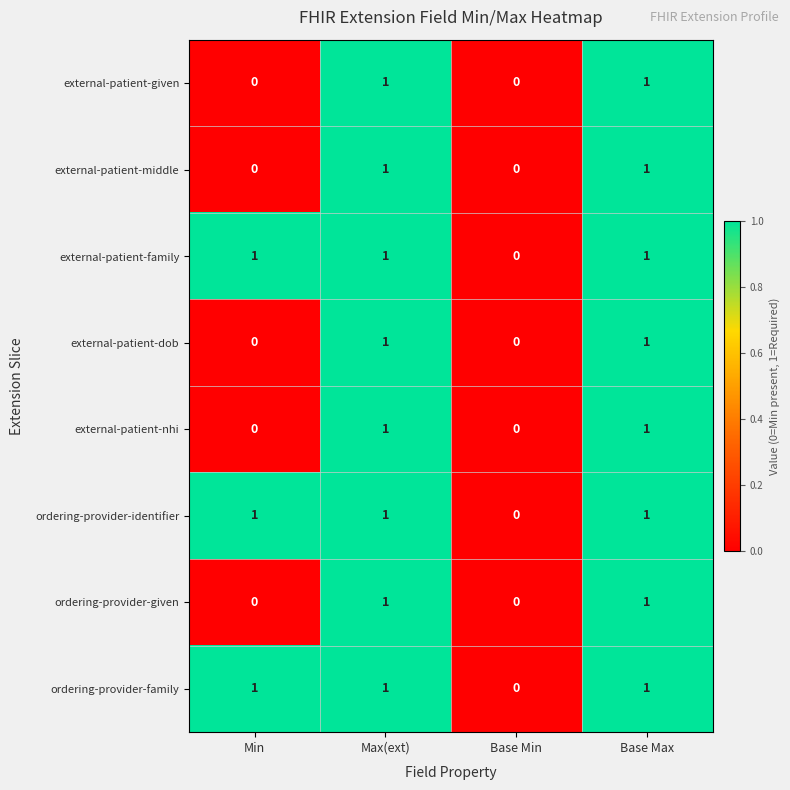

How many external-patient-given values are between 0 and 1?

4